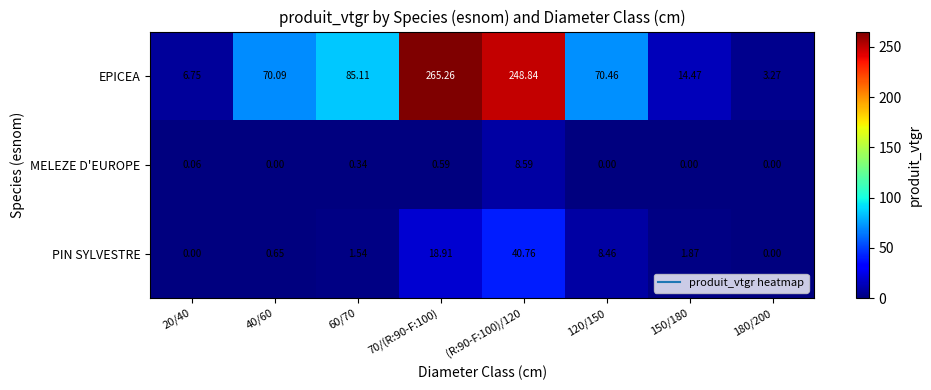

Is the value of MELEZE D'EUROPE at 180/200 greater than the value of PIN SYLVESTRE at (R:90-F:100)/120?

No